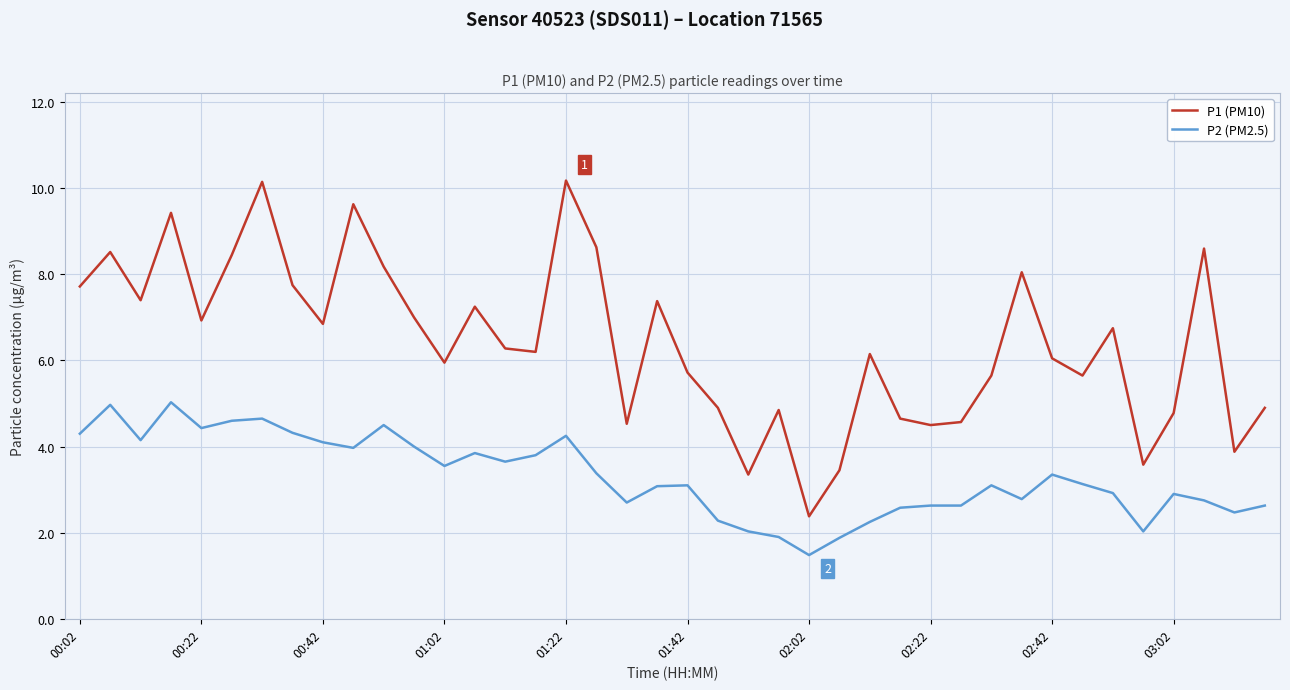

True or false: P1 (PM10) and P2 (PM2.5) cross at least once.

False